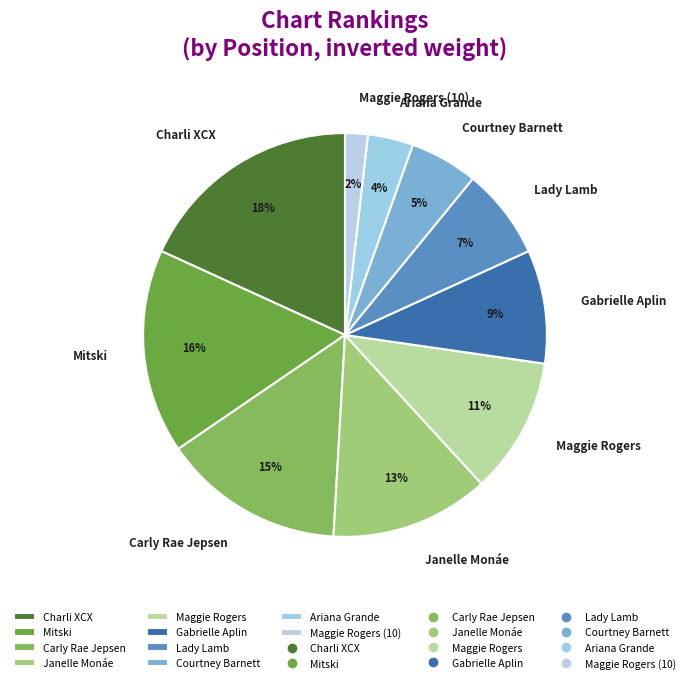

True or false: Maggie Rogers (10) accounts for 23% of the total.

False